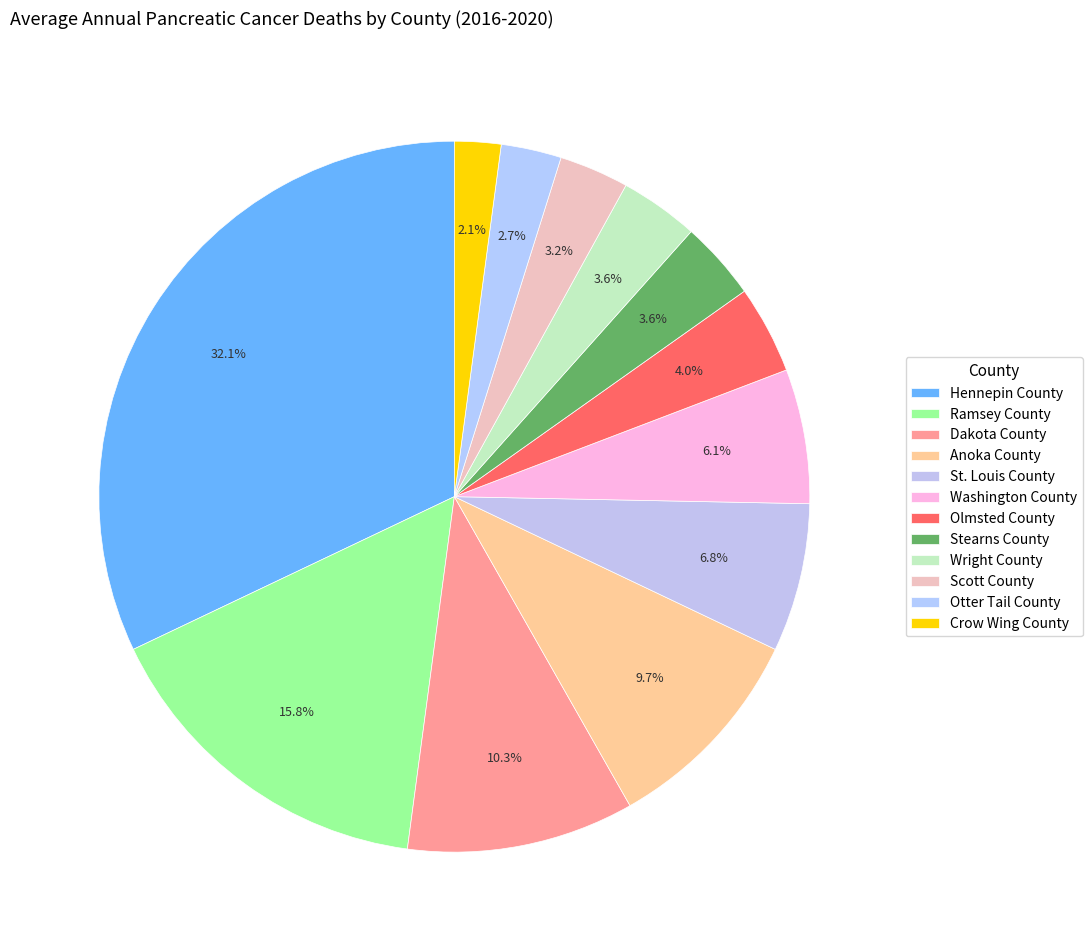

To the nearest percent, what is the average slice percentage?

8%